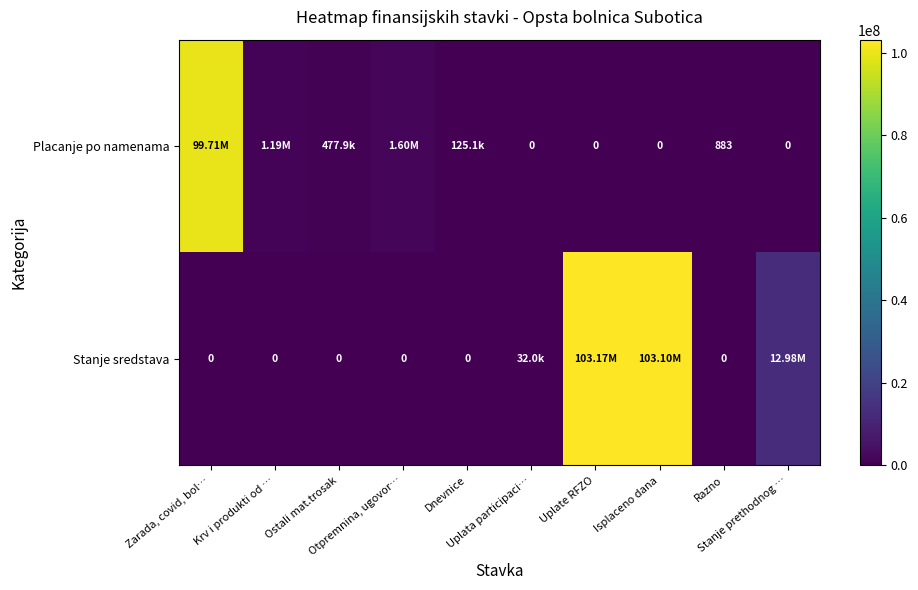

Where does the Placanje po namenama series first go above 125060?

Zarada, covid, bol…